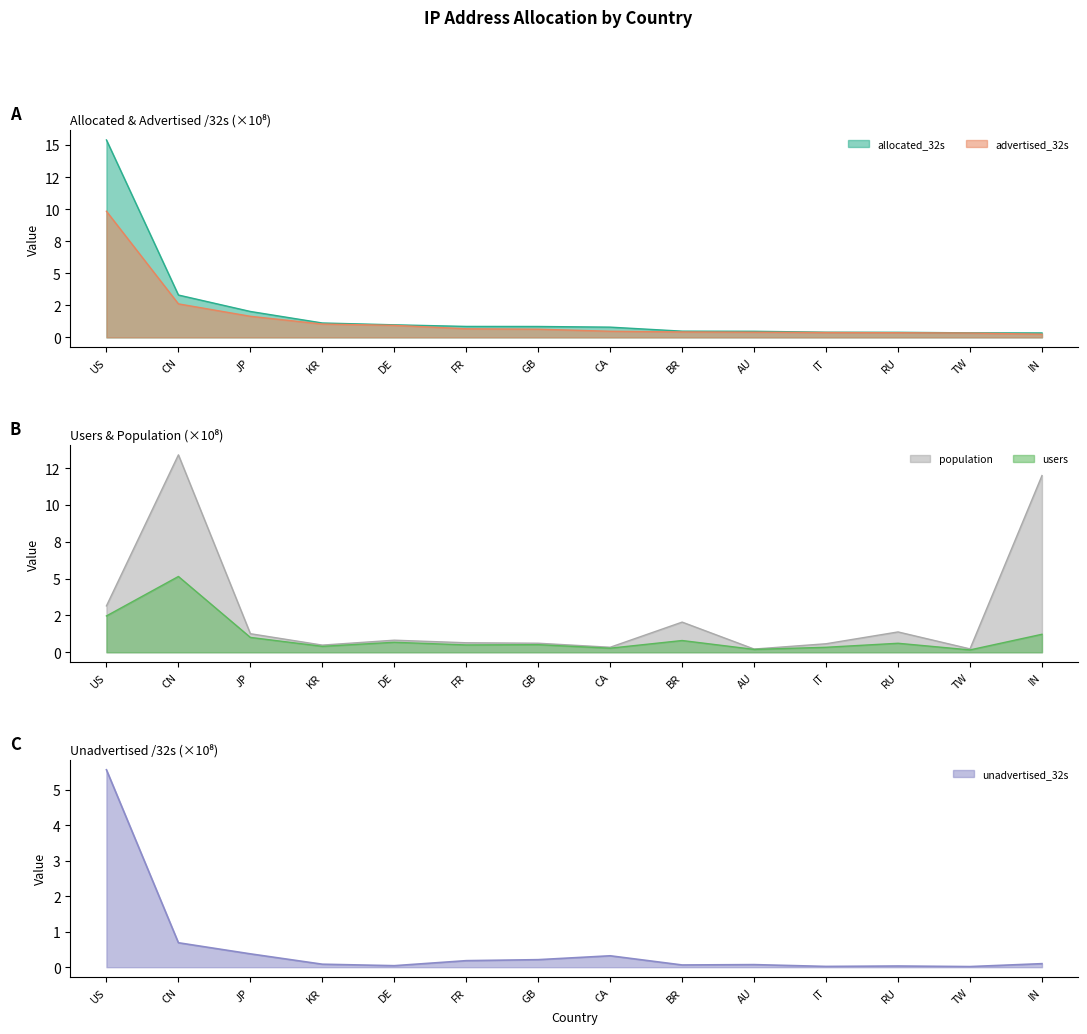

What is the maximum value shown in the chart?

15.4